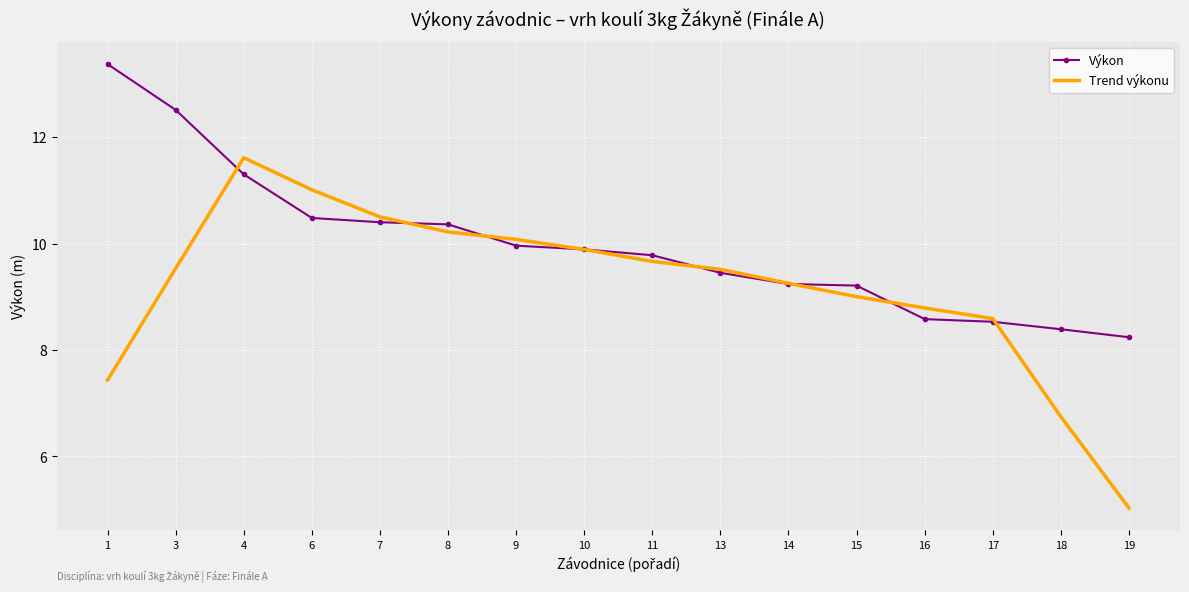

Between which two adjacent categories do Výkon and Trend výkonu first intersect?

3 and 4